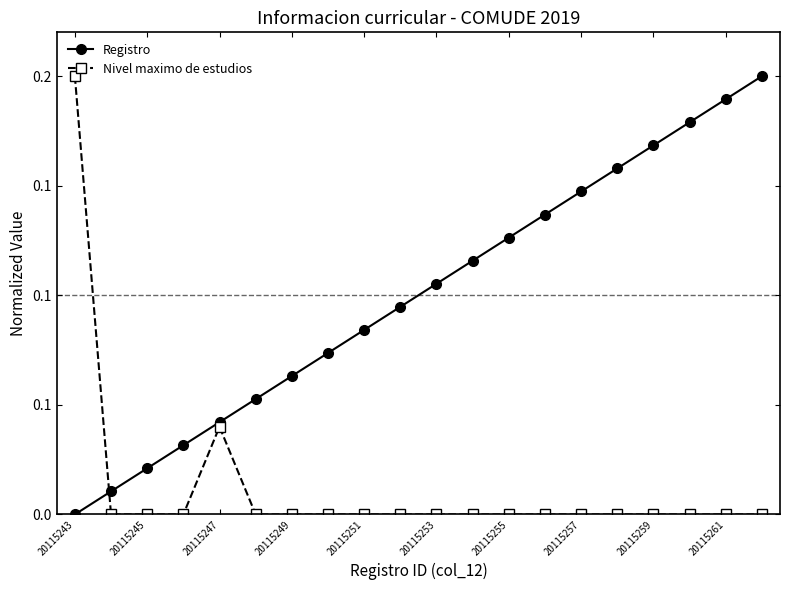

What are all the series names shown in the legend?

Registro, Nivel maximo de estudios